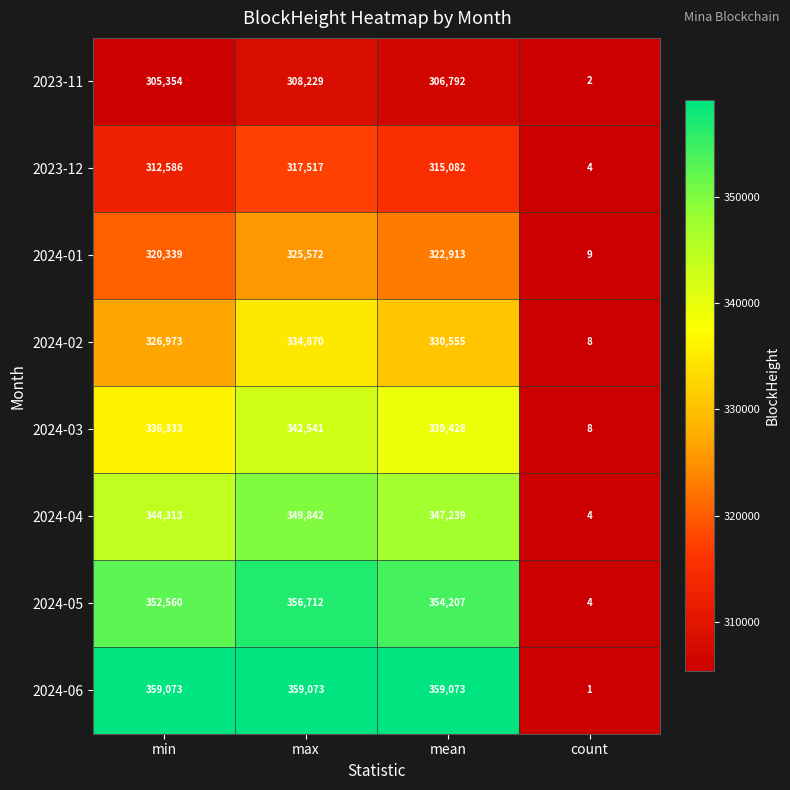

How many values in the 2023-12 series are below 315082?

2